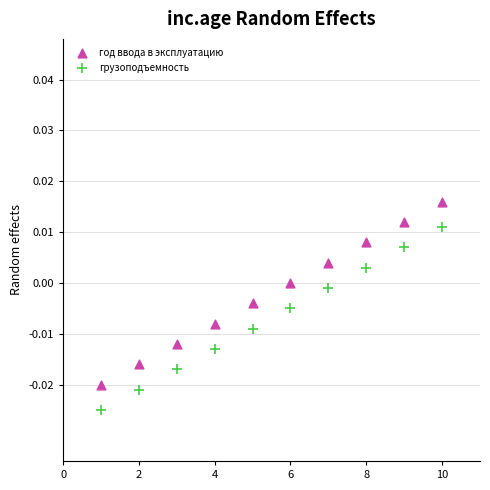

Which series contains the lowest Y value?

грузоподъемность